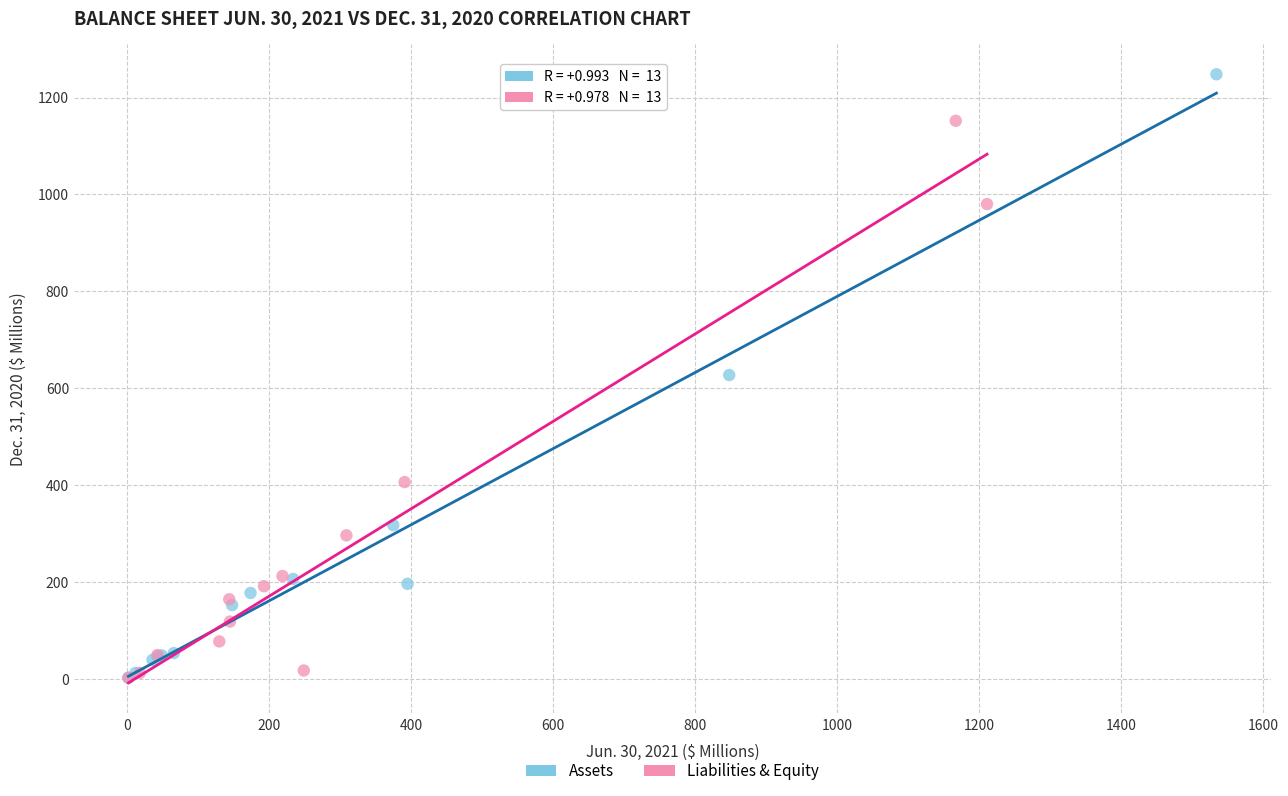

Which series has the largest Y range (max minus min)?

Assets